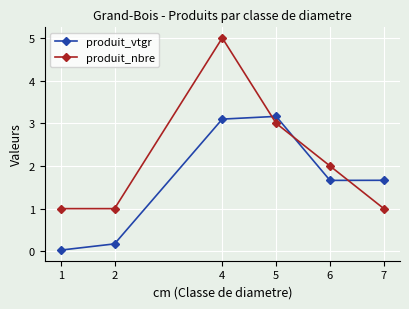

How many lines are shown in the chart?

2